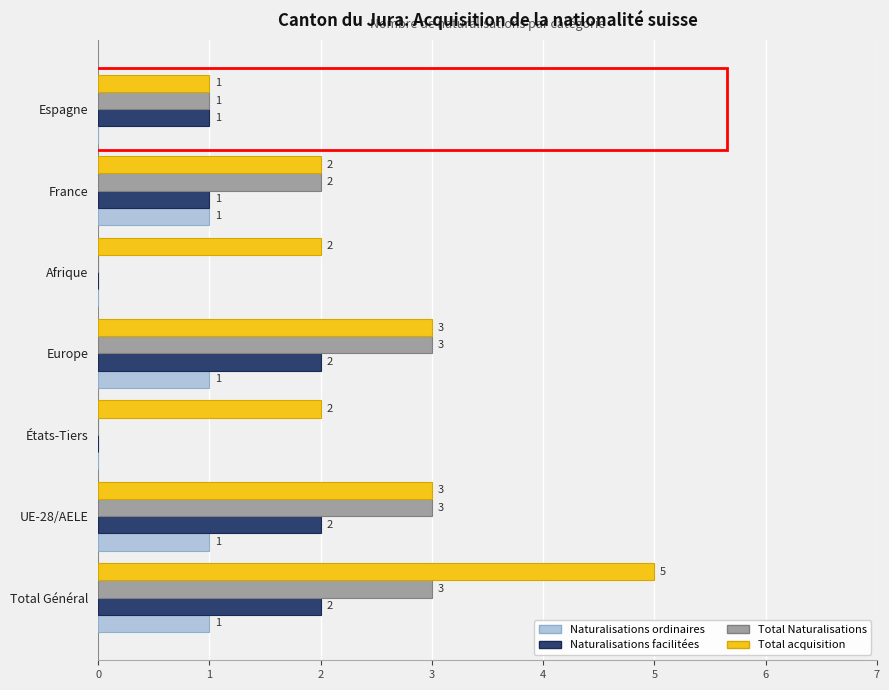

How many Total acquisition values are between 2 and 3?

5